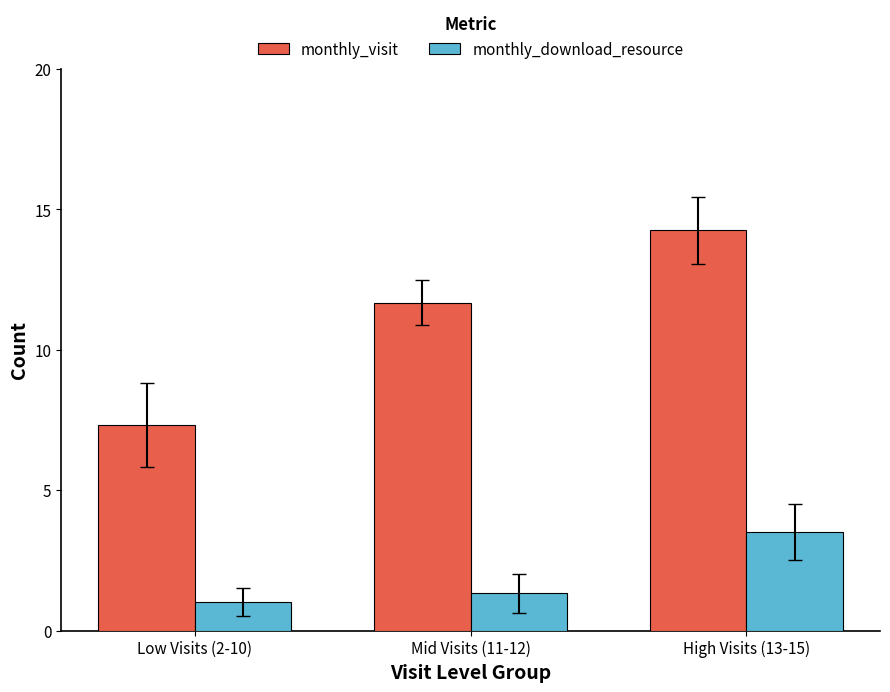

The value of monthly_visit at Low Visits (2-10) is 13.1. True or false?

False